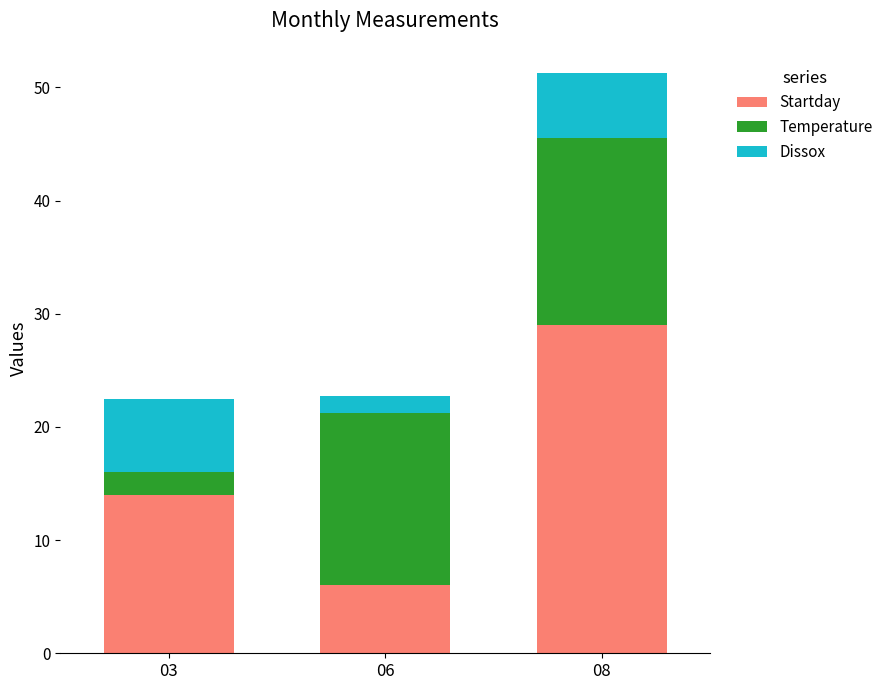

True or false: Startday has a value of 14.0 at 03.

True